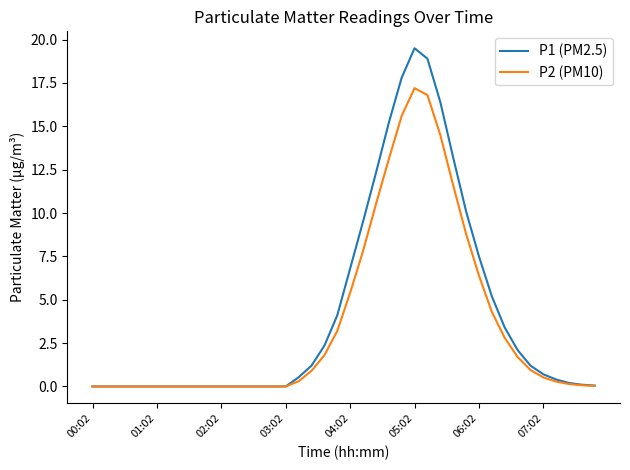

Rank the series by their maximum value, from lowest to highest.

P2 (PM10), P1 (PM2.5)